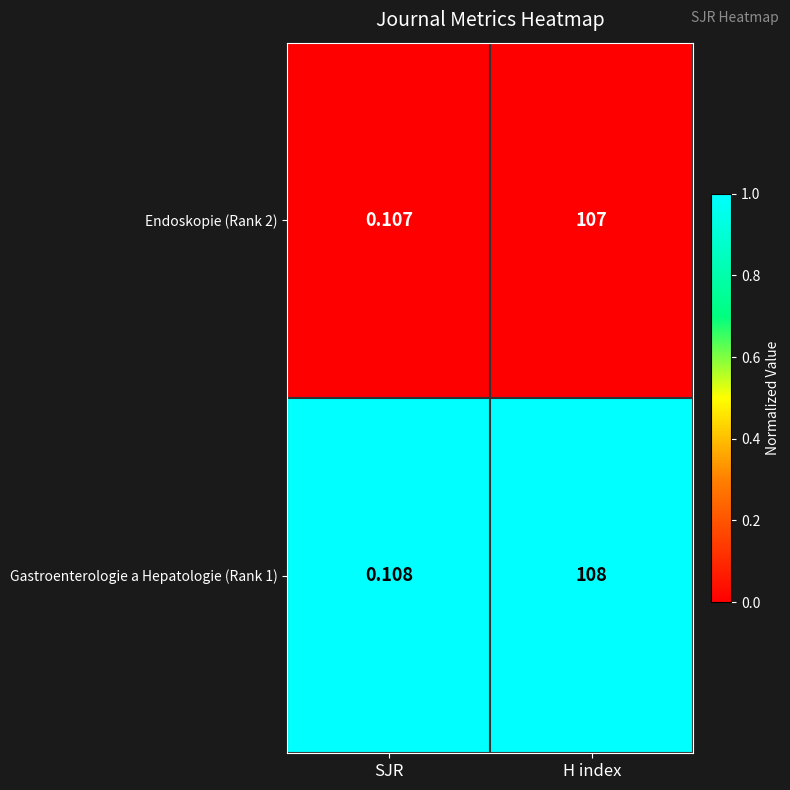

At which category is the sum across all series the highest?

H index